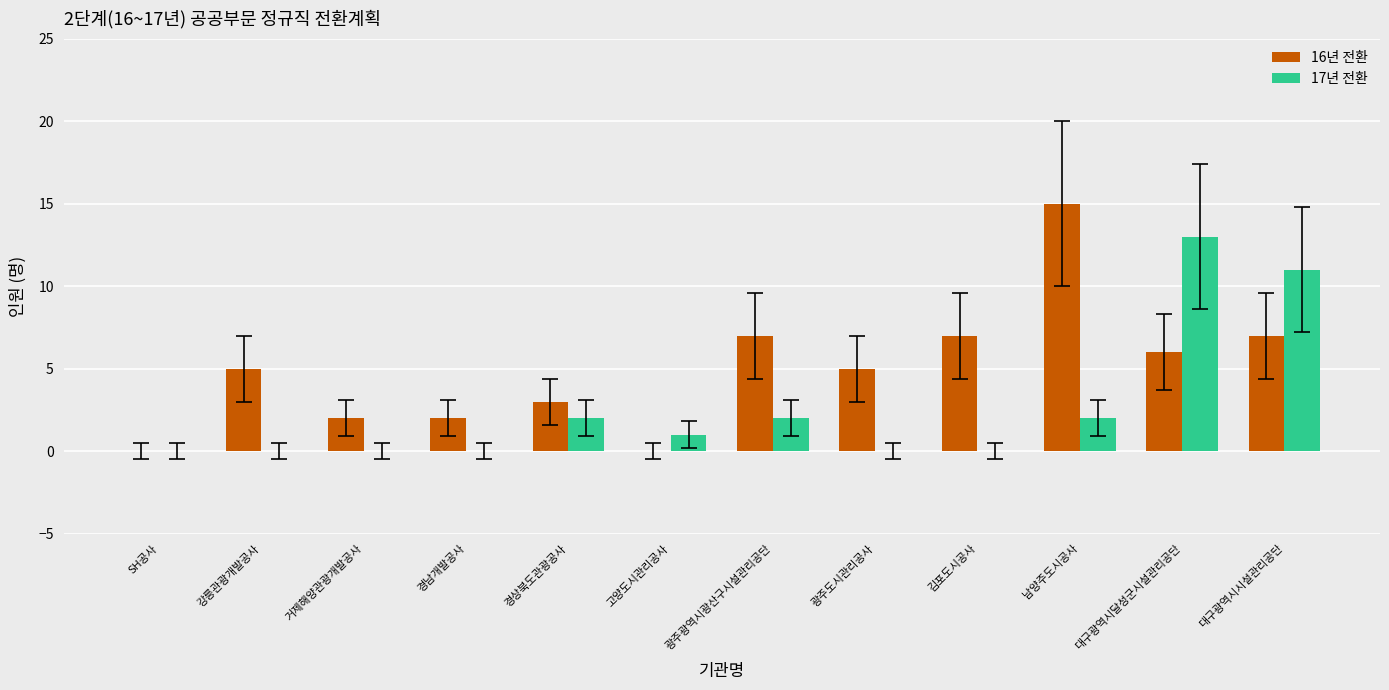

At which label does 16년 전환 reach its peak?

남양주도시공사